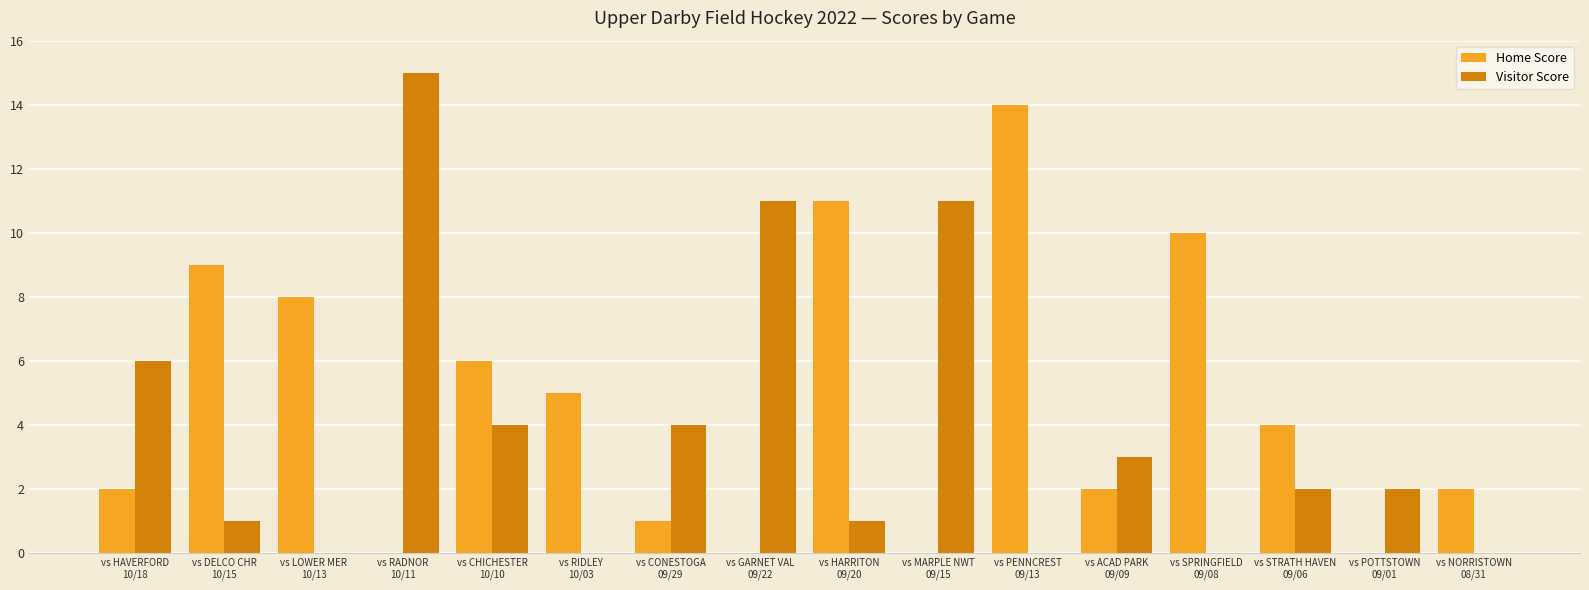

How many data points does each series have?

16